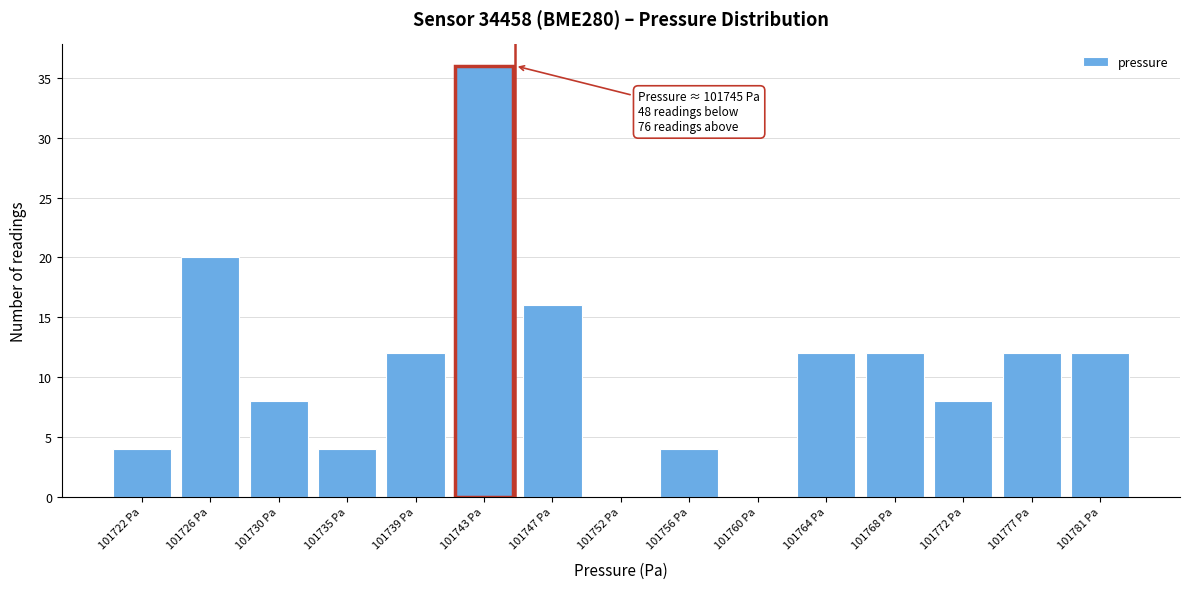

Over which range of the x-axis is the bar tallest?

101741.0 to 101745.2